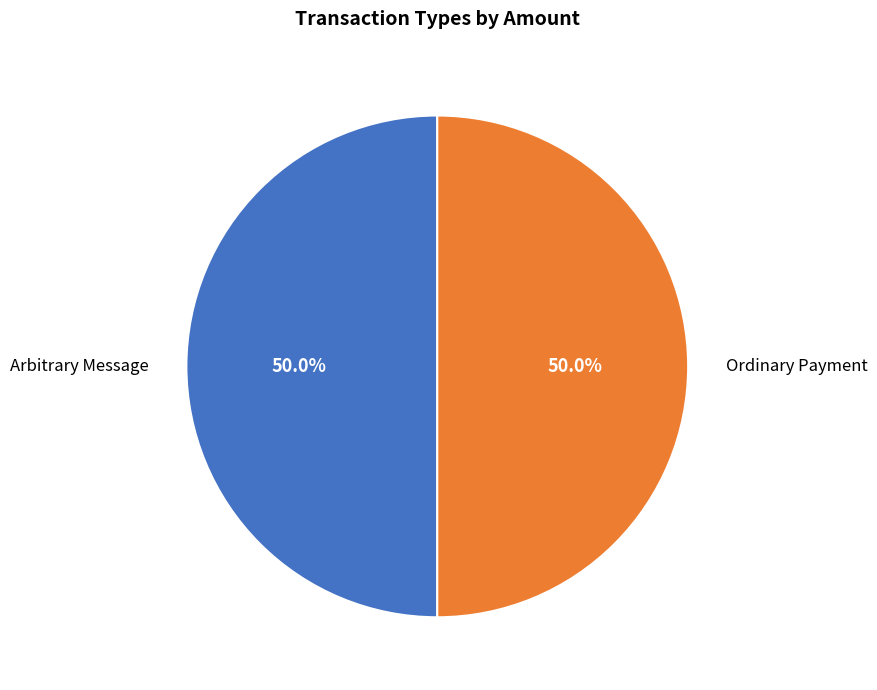

Combined, do Arbitrary Message and Ordinary Payment account for over 50%?

Yes